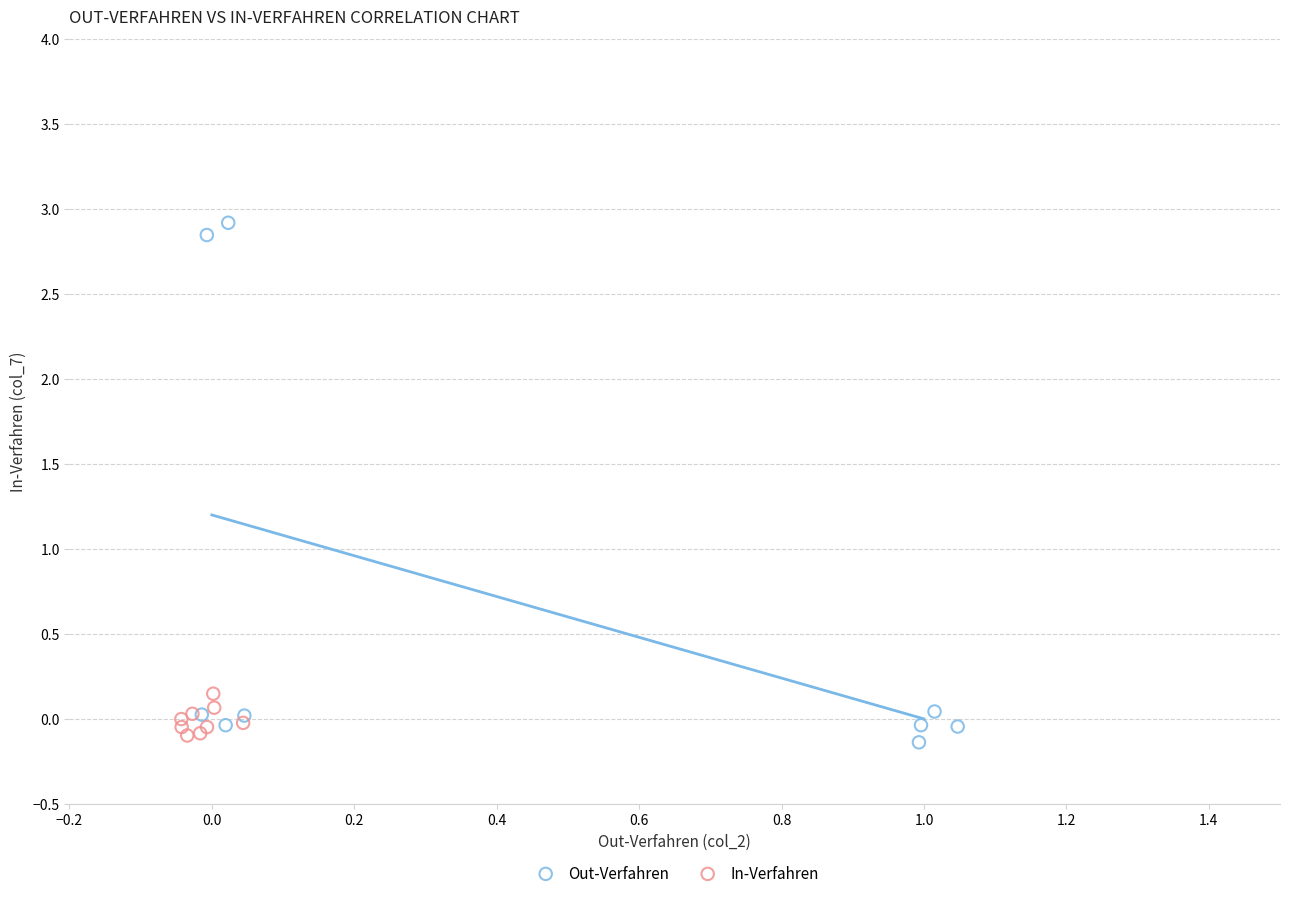

Which series has the largest Y range (max minus min)?

Out-Verfahren